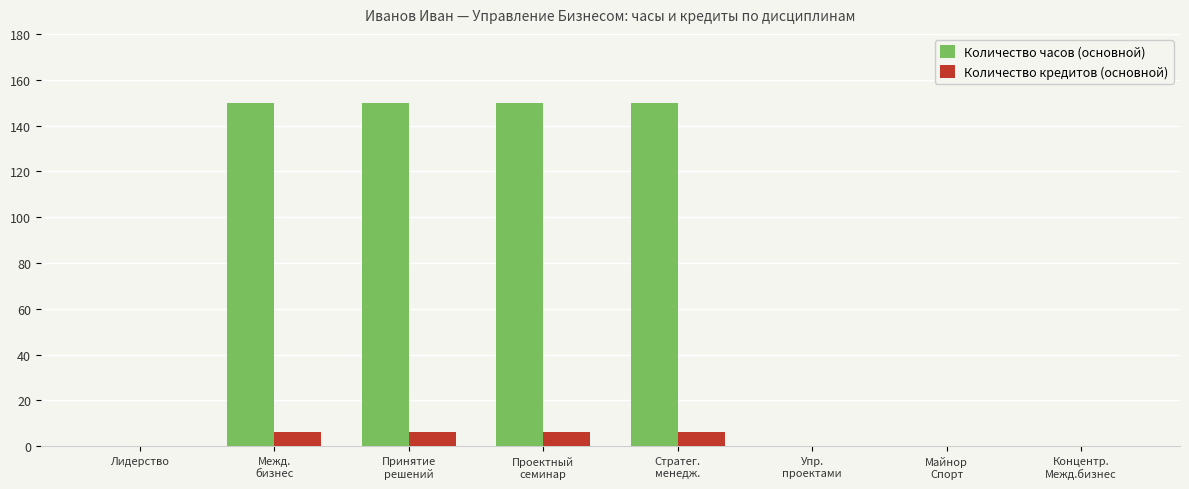

What value does the Количество часов (основной) series have at Проектный
семинар, to the nearest 5?

150